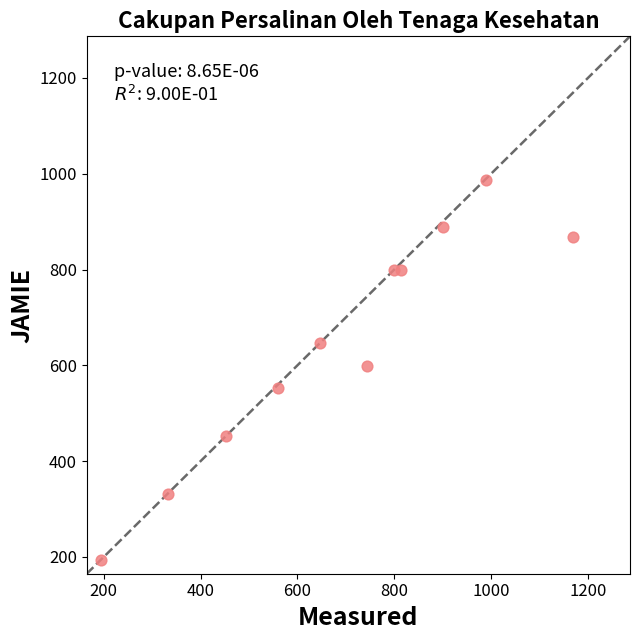

What is the range of X values (max minus min)?

976